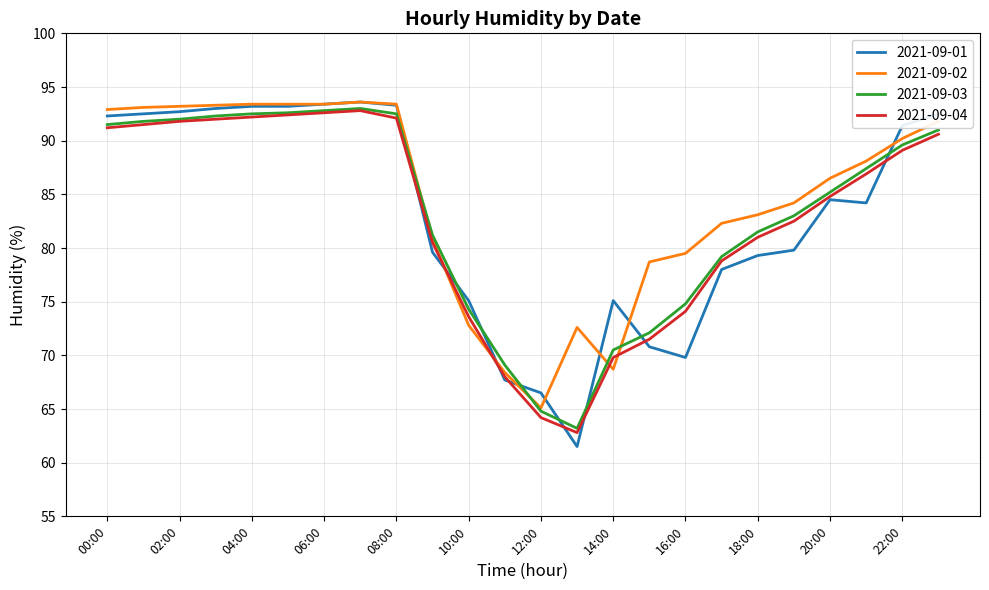

What is the minimum value shown in the chart?

61.5